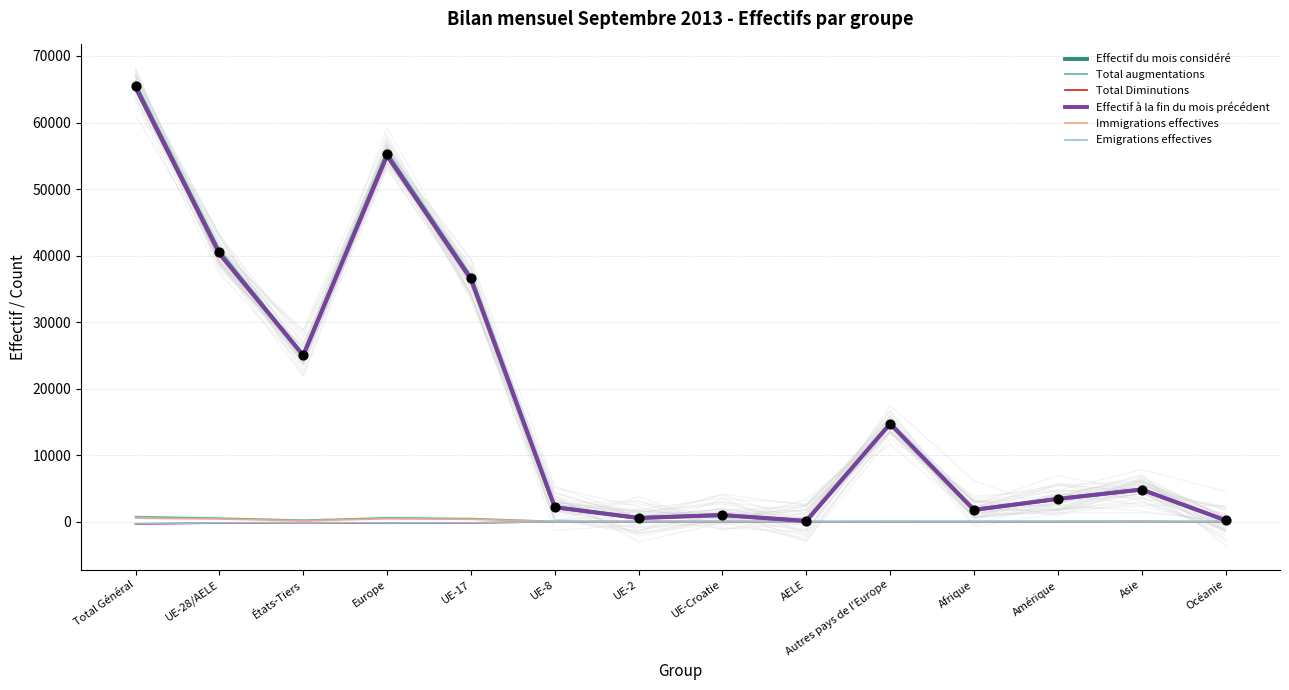

What are all the series names shown in the legend?

Effectif du mois considéré, Total augmentations, Total Diminutions, Effectif à la fin du mois précédent, Immigrations effectives, Emigrations effectives